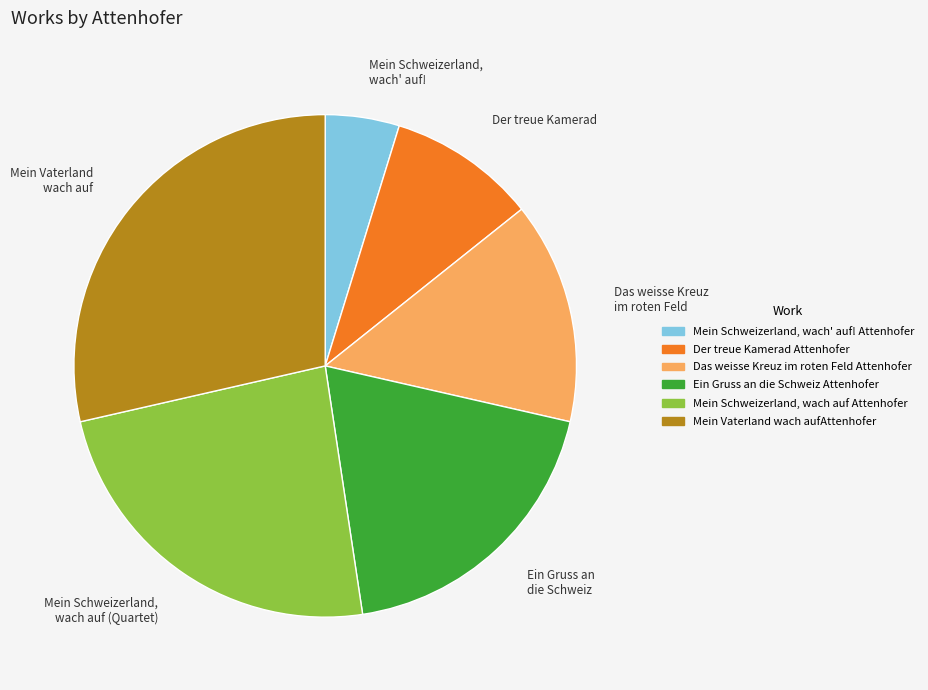

Which category has the biggest portion of the pie?

Mein Vaterland wach auf